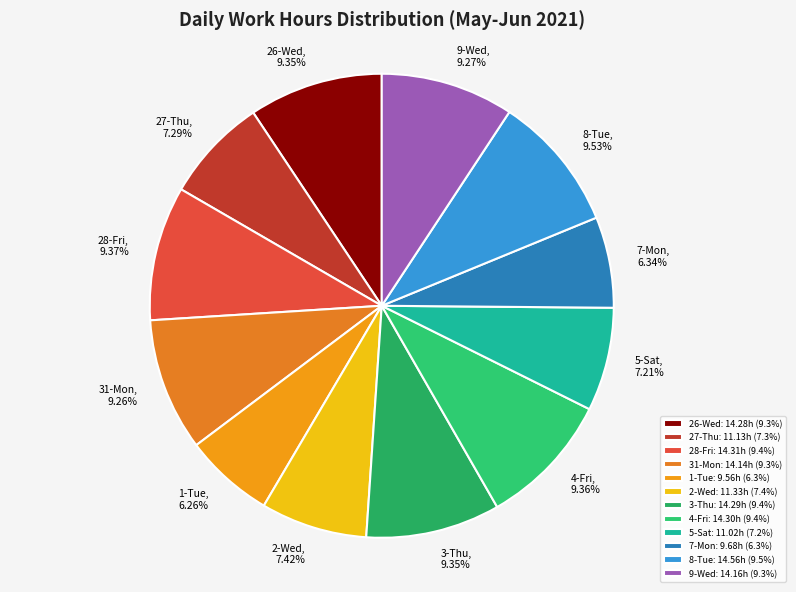

Count the number of slices in the pie.

12